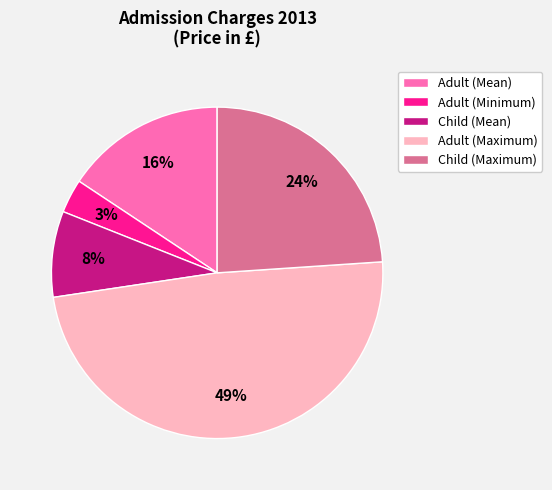

To the nearest percent, what is the combined percentage of Adult (Mean) and Child (Mean)?

24%